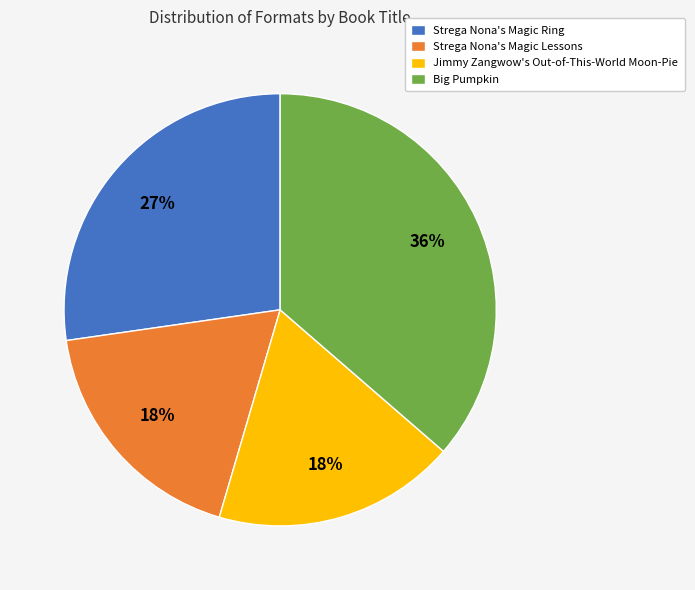

To the nearest percent, what is the average slice percentage?

25%